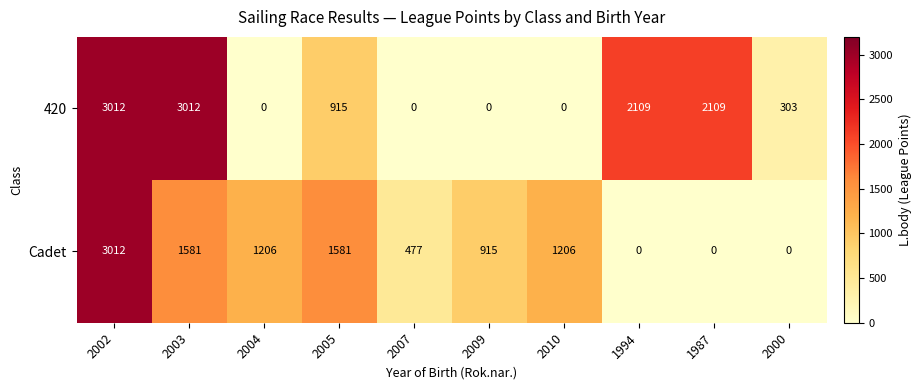

Reading right to left, transcribe all the data shown in this chart.

420: 2000=303	1987=2109	1994=2109	2010=0	2009=0	2007=0	2005=915	2004=0	2003=3012	2002=3012
Cadet: 2000=0	1987=0	1994=0	2010=1206	2009=915	2007=477	2005=1581	2004=1206	2003=1581	2002=3012